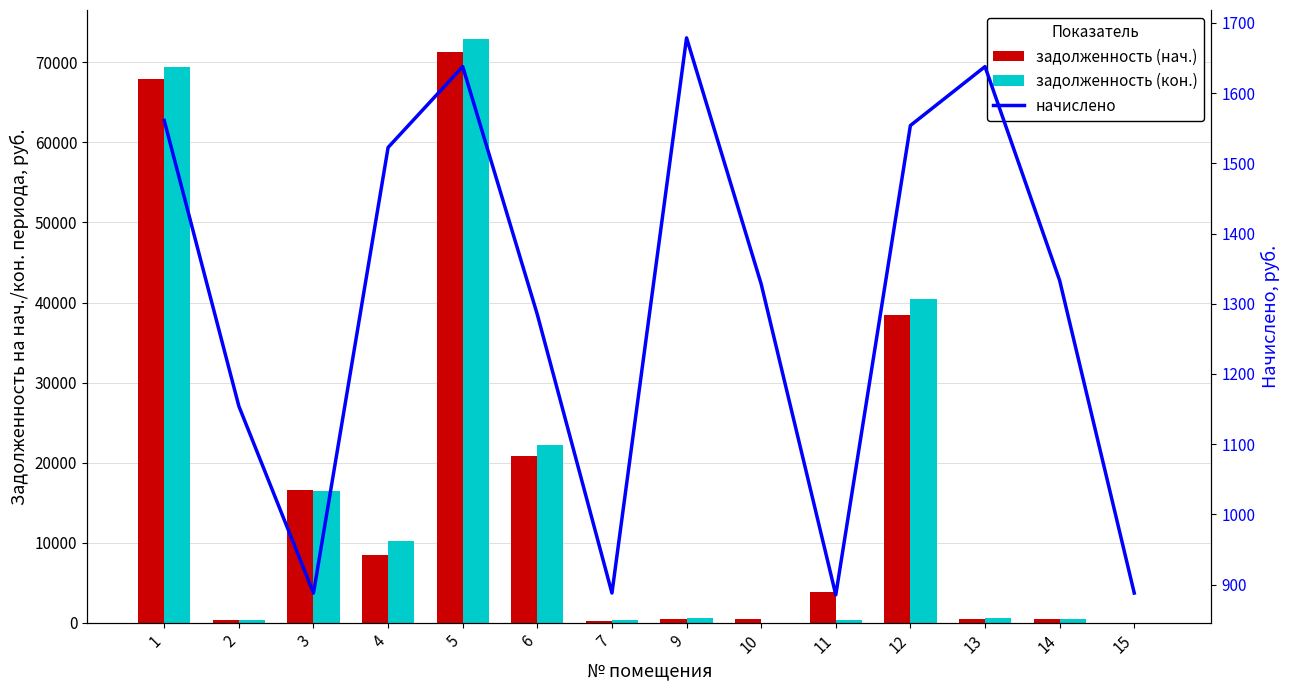

How many data points in начислено are less than 1333?

7